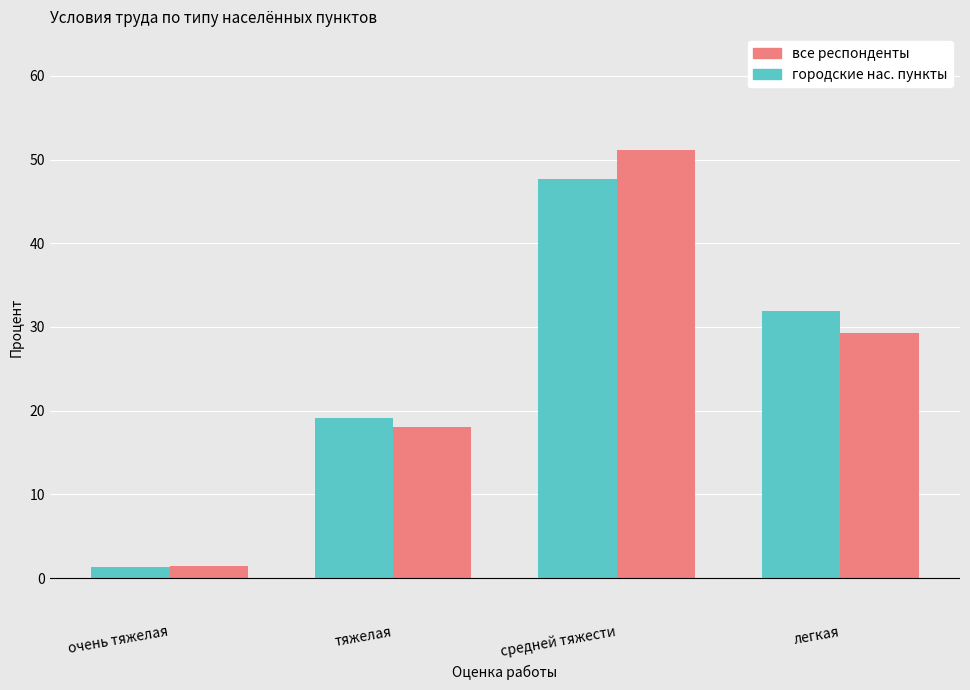

List the series in order of their peak value, highest first.

all, urban